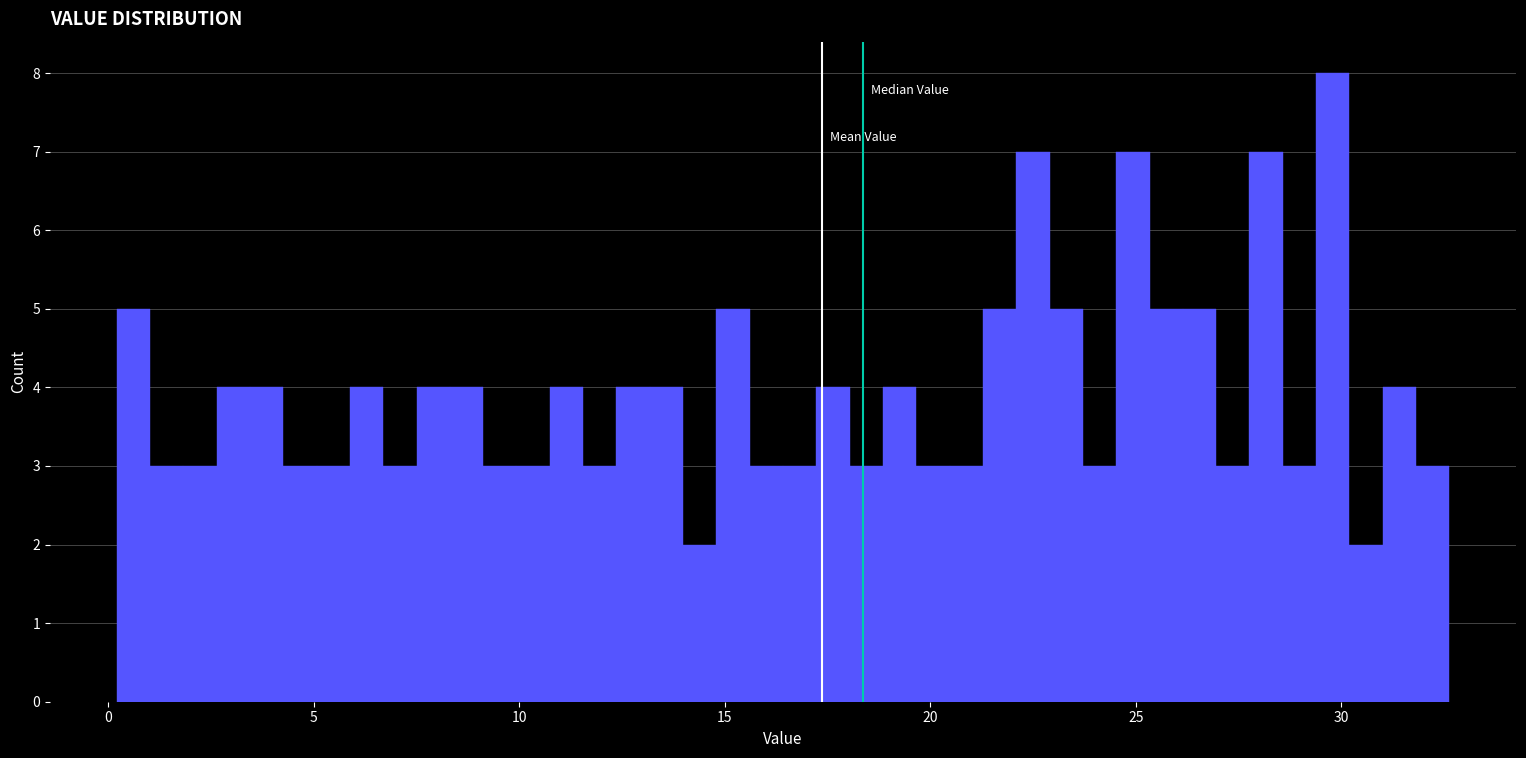

Read against the x-axis, roughly where is the centre of the tallest bar?

30.0